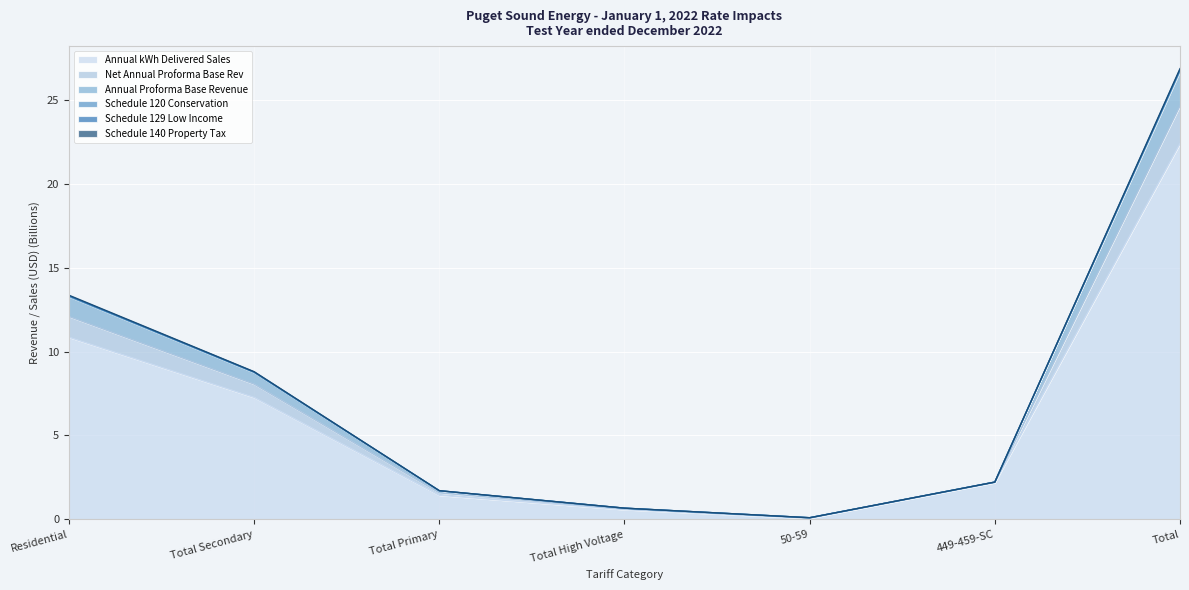

What is the label of the 7th point from the left?

Total